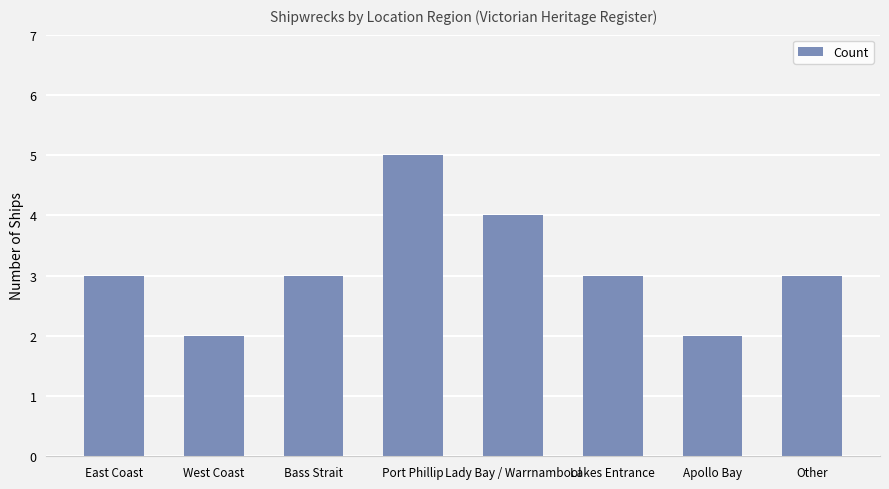

What is the label of the 6th bar from the left?

Lakes Entrance